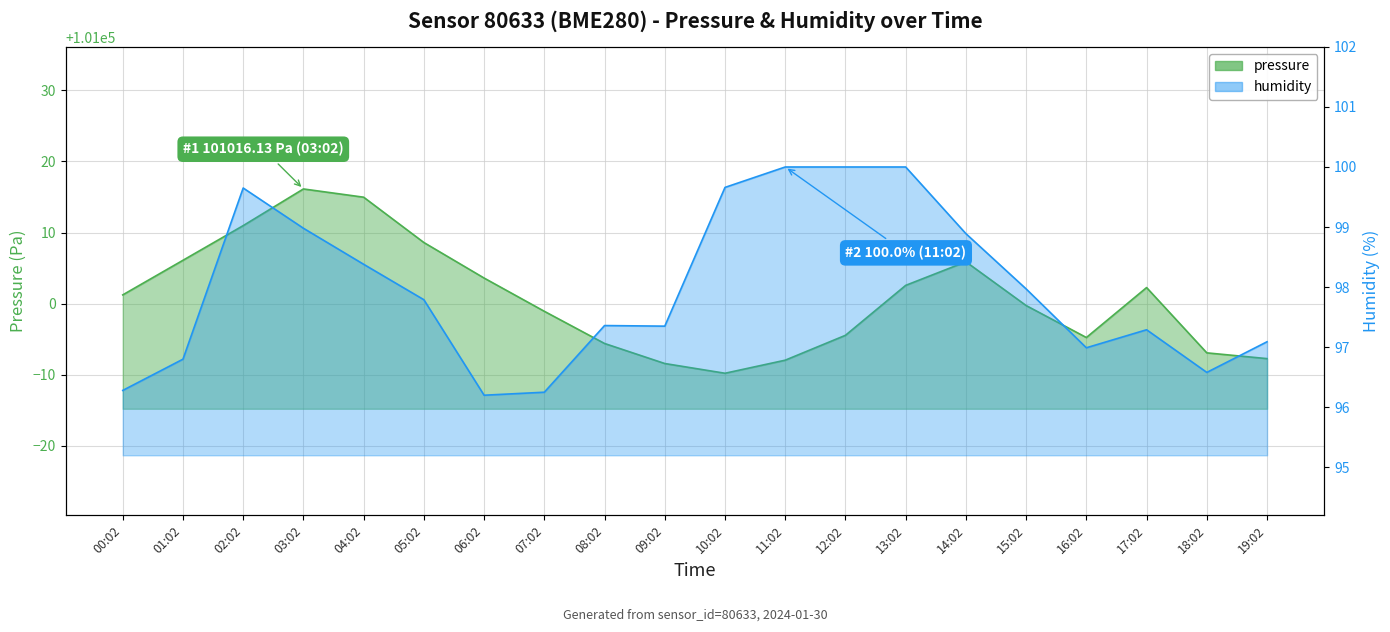

Reading left to right, list all the values displayed in this chart.

pressure: 101001.2	101006.1	101011.0	101016.1	101015.0	101008.6	101003.6	100998.9	100994.4	100991.6	100990.2	100992.0	100995.5	101002.6	101005.9	100999.7	100995.2	101002.2	100993.1	100992.2
humidity: 96.3	96.8	99.7	99.0	98.4	97.8	96.2	96.2	97.4	97.3	99.7	100.0	100.0	100.0	98.9	98.0	97.0	97.3	96.6	97.1